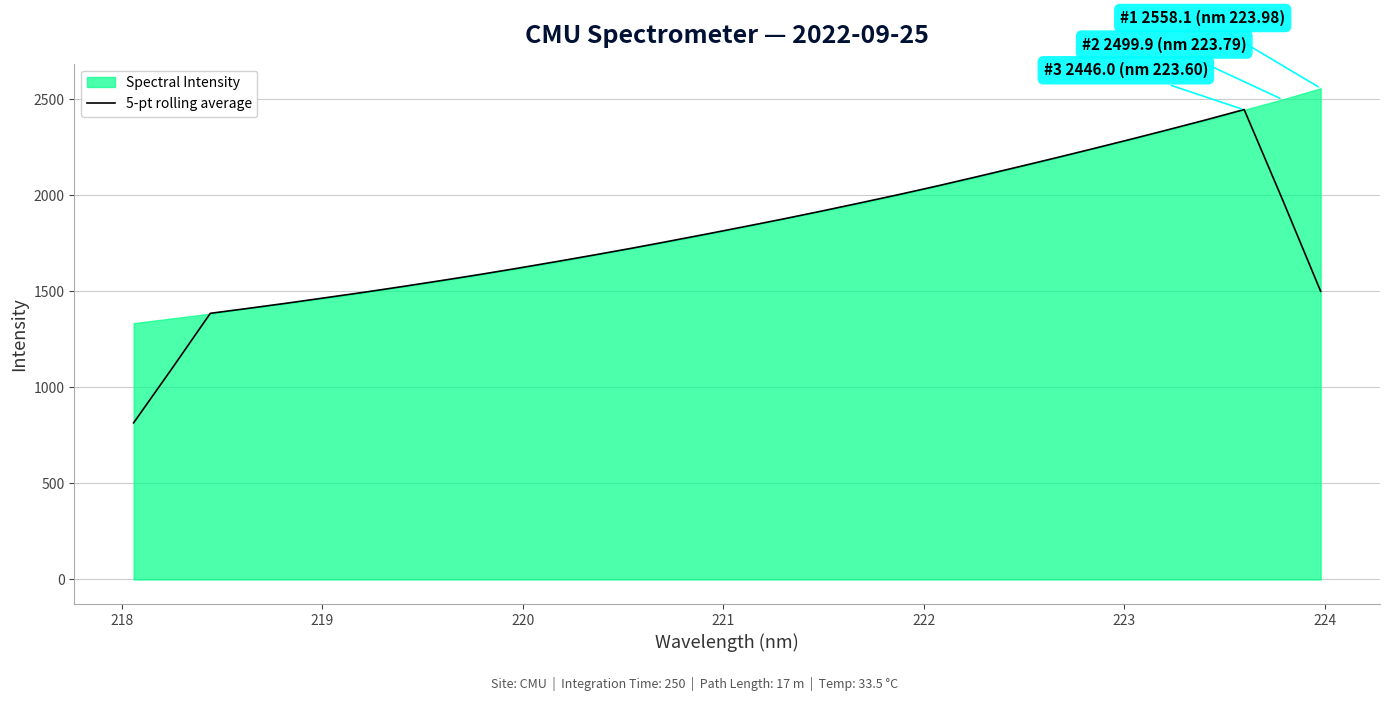

What is the highest value of the 5-pt rolling average series?

2447.2